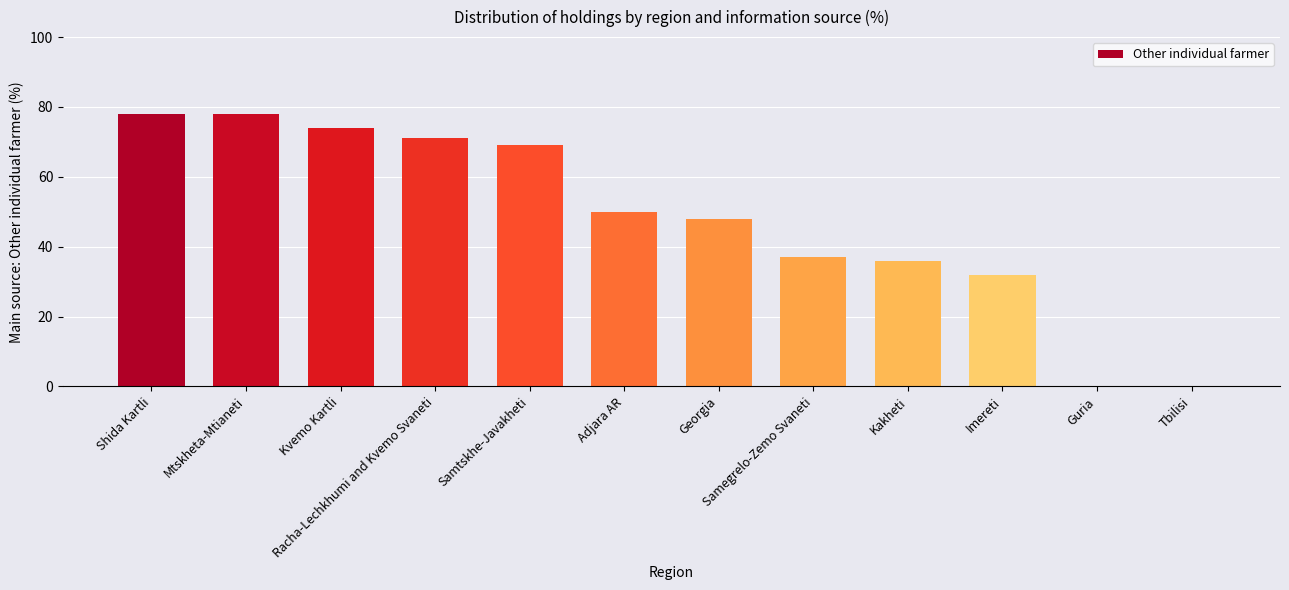

What is the change in value from Mtskheta-Mtianeti to Tbilisi?

-78